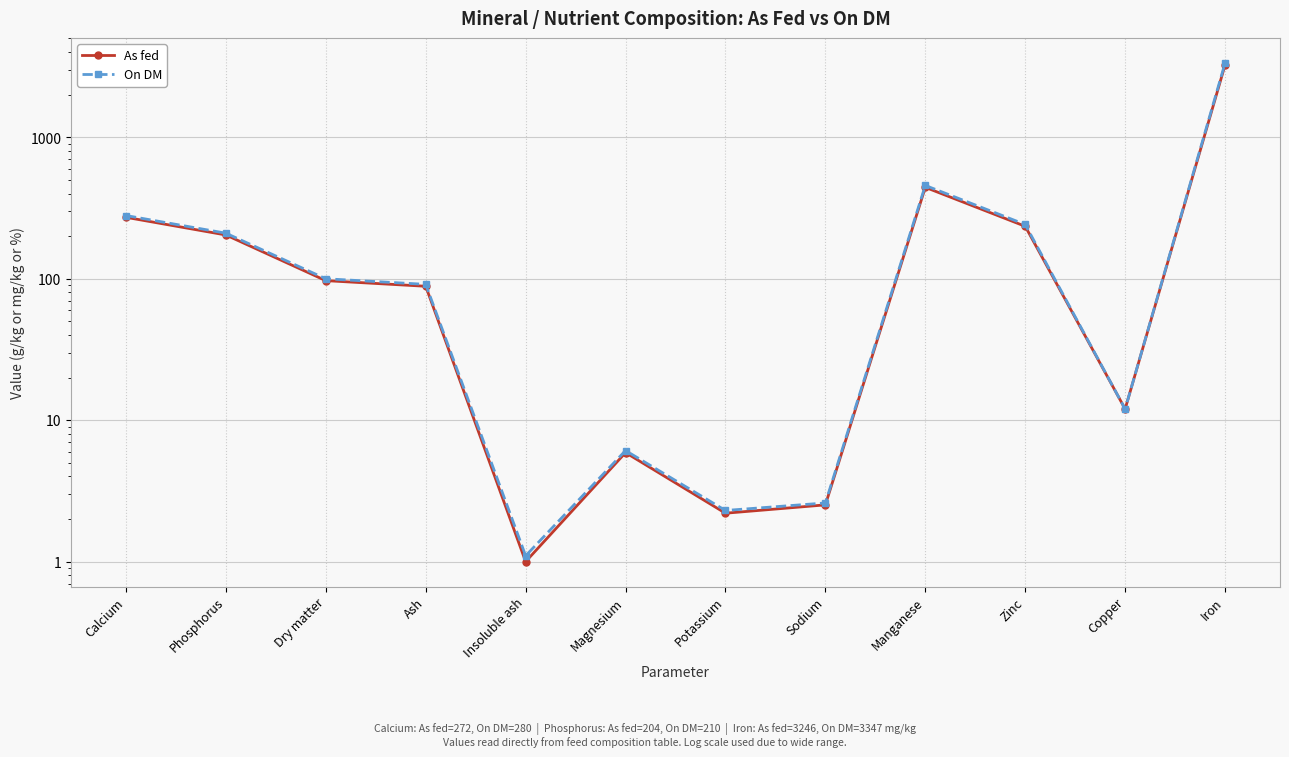

True or false: On DM has a value of 32.4 at Ash.

False